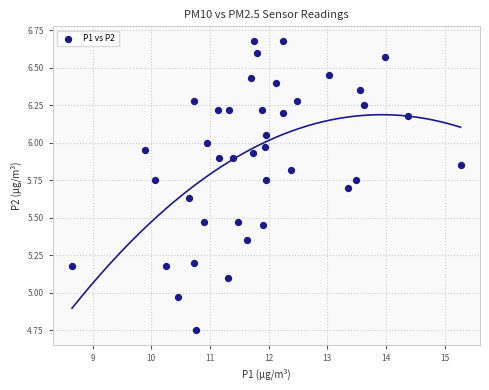

What is the range of Y values (max minus min)?

1.9